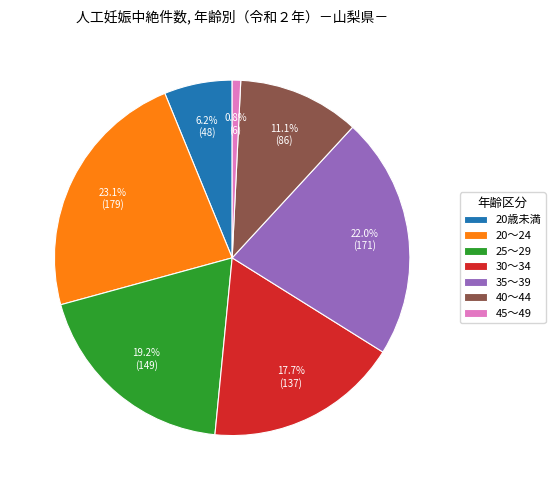

Rank the categories by value from lowest to highest.

45～49, 20歳未満, 40～44, 30～34, 25～29, 35～39, 20～24